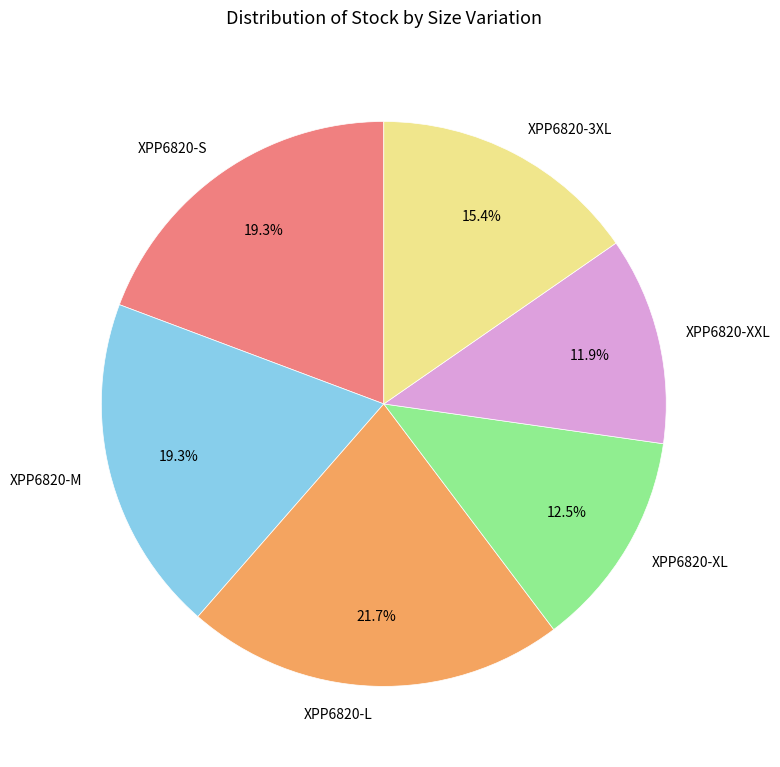

To the nearest percent, what portion does XPP6820-3XL represent?

15%